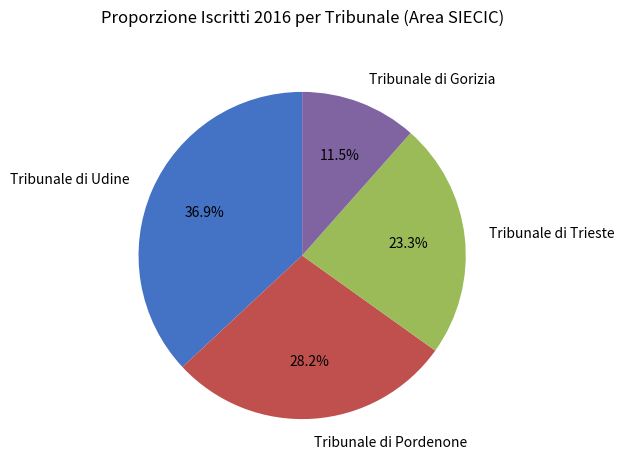

Is it true that Tribunale di Udine is 51% of the pie?

False